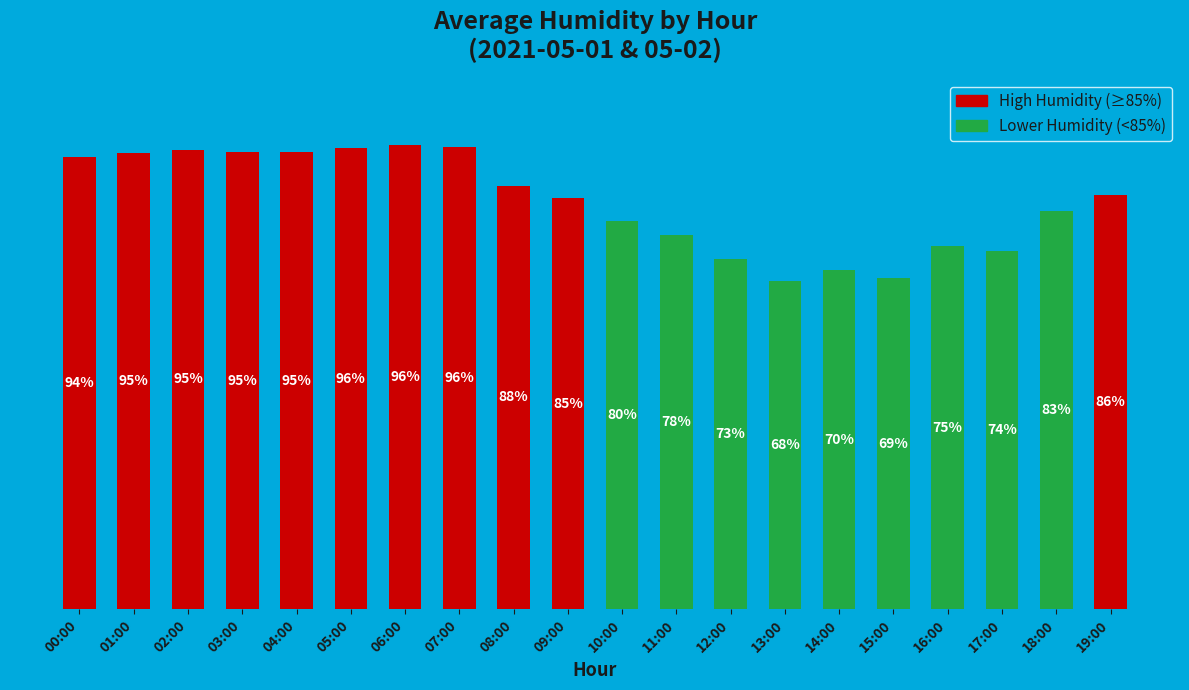

At which category does the chart reach its minimum across all series?

13:00